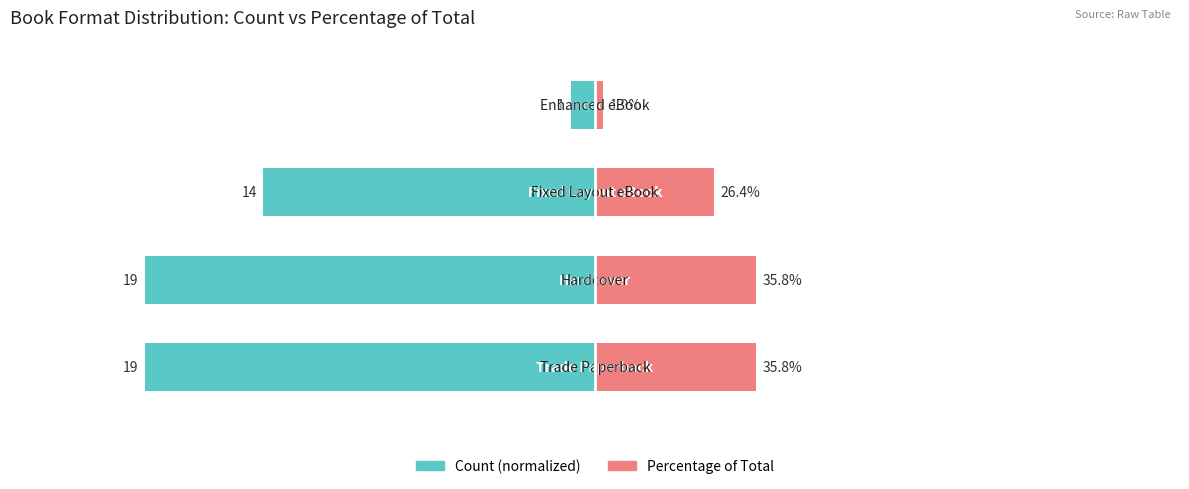

The value of Percentage of Total at 1 is 58.5. True or false?

False